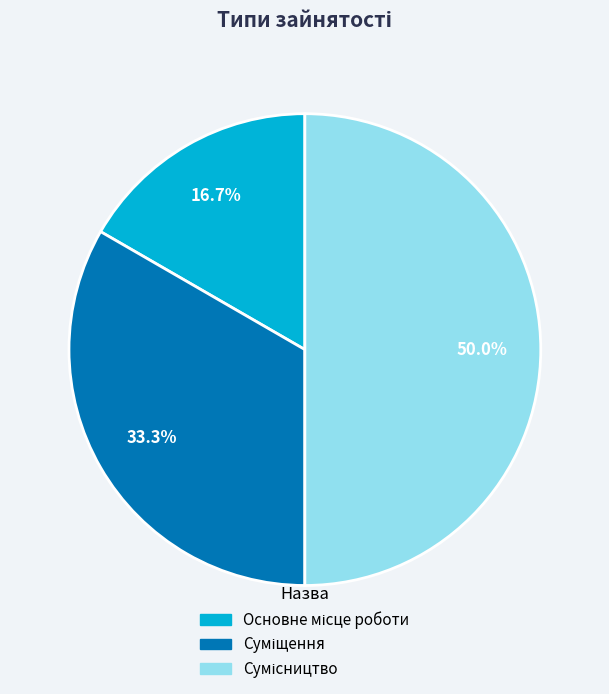

Count the number of slices in the pie.

3